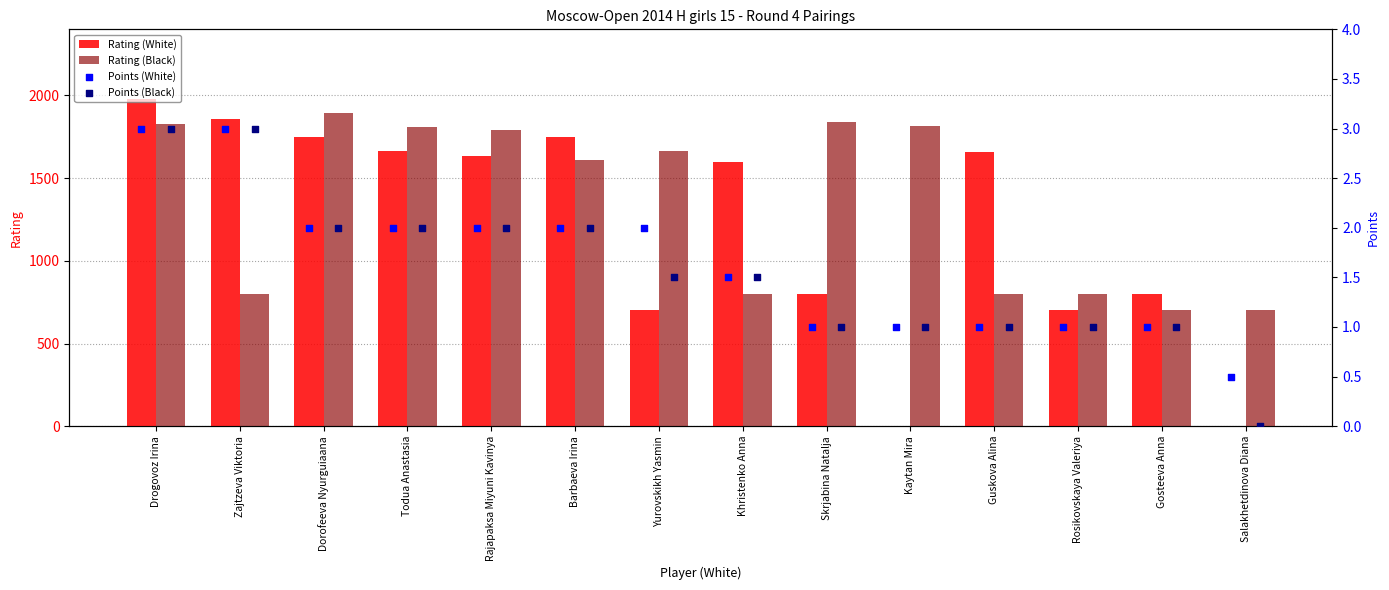

Is the value of Rating (White) at Rosikovskaya Valeriya greater than the value of Rating (Black) at Khristenko Anna?

No